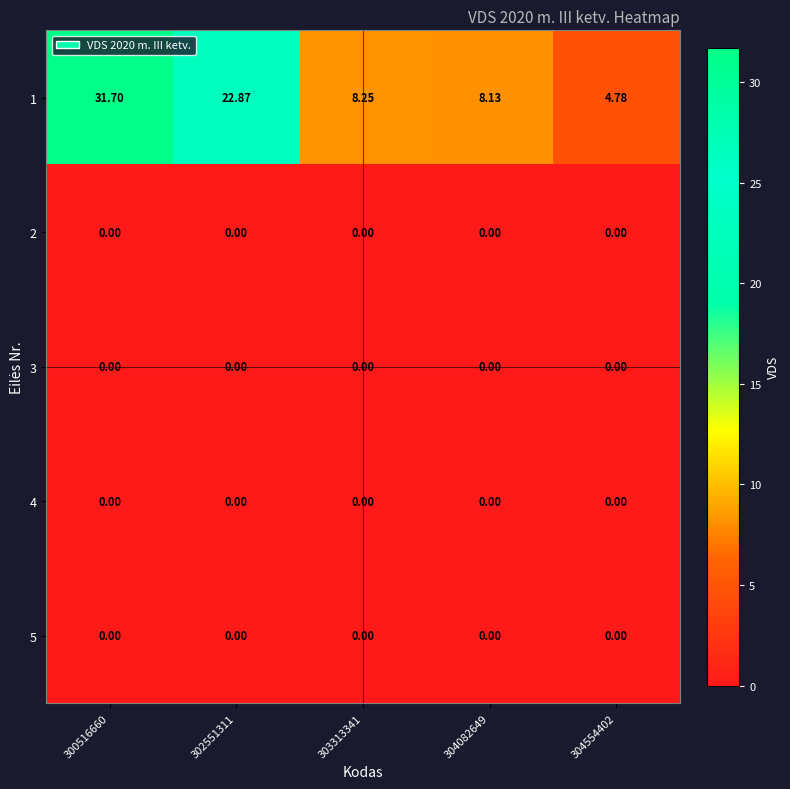

Which series has the largest total across all categories?

1